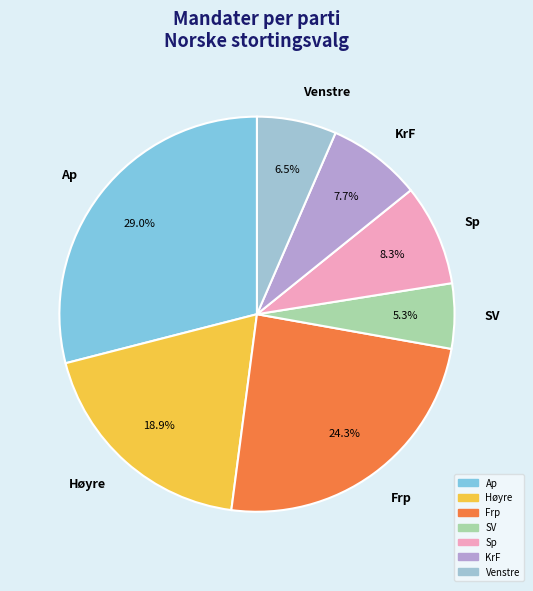

To the nearest percent, what is the average slice percentage?

14%